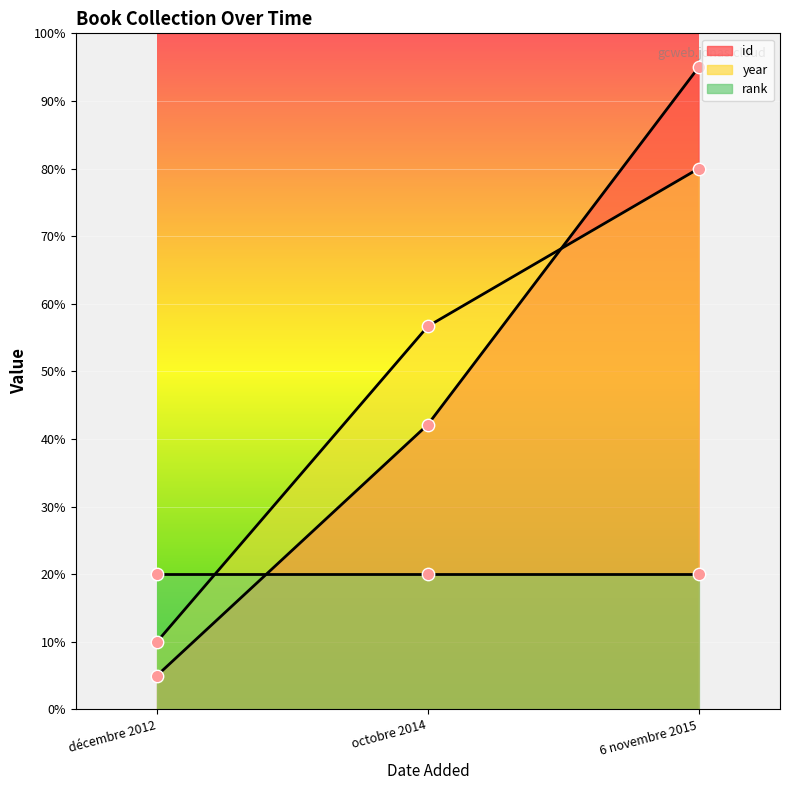

Is the value of id at décembre 2012 greater than the value of year at décembre 2012?

No